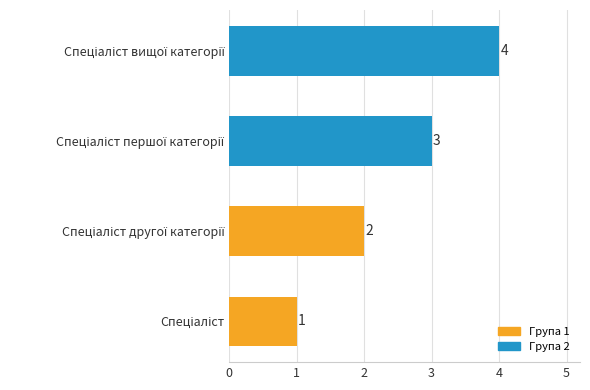

Count the number of categories in the chart.

4